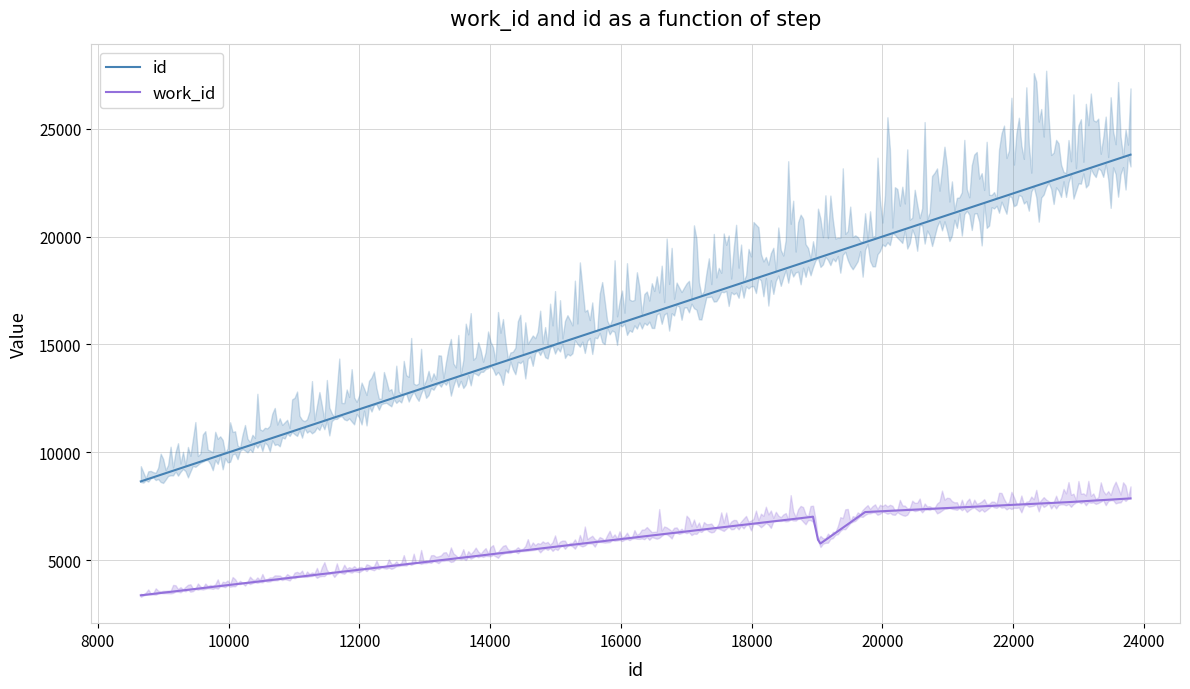

At 22694, list the series in order from largest to smallest.

id, work_id